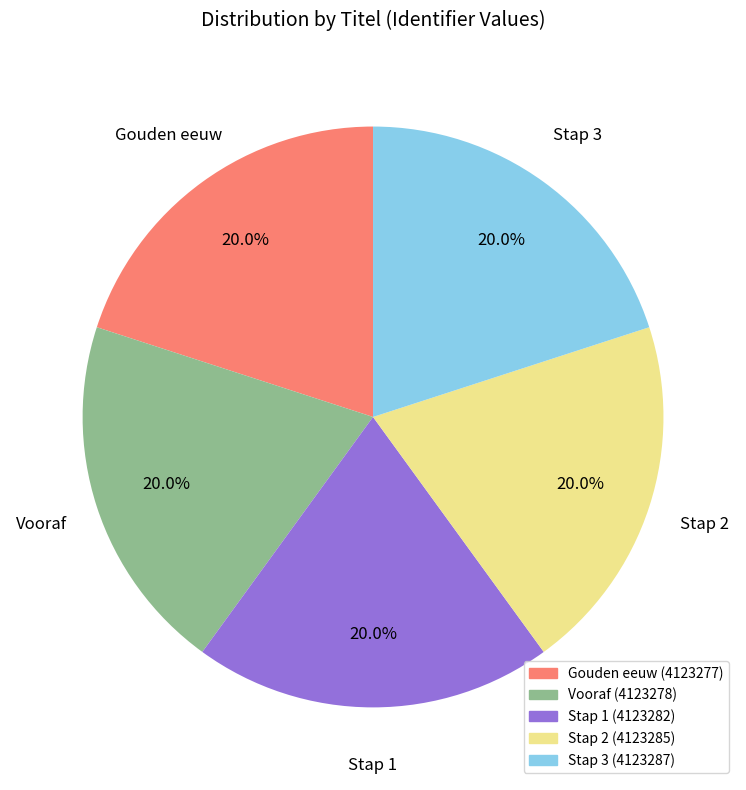

What percentage is the Vooraf slice, to the nearest percent?

20%